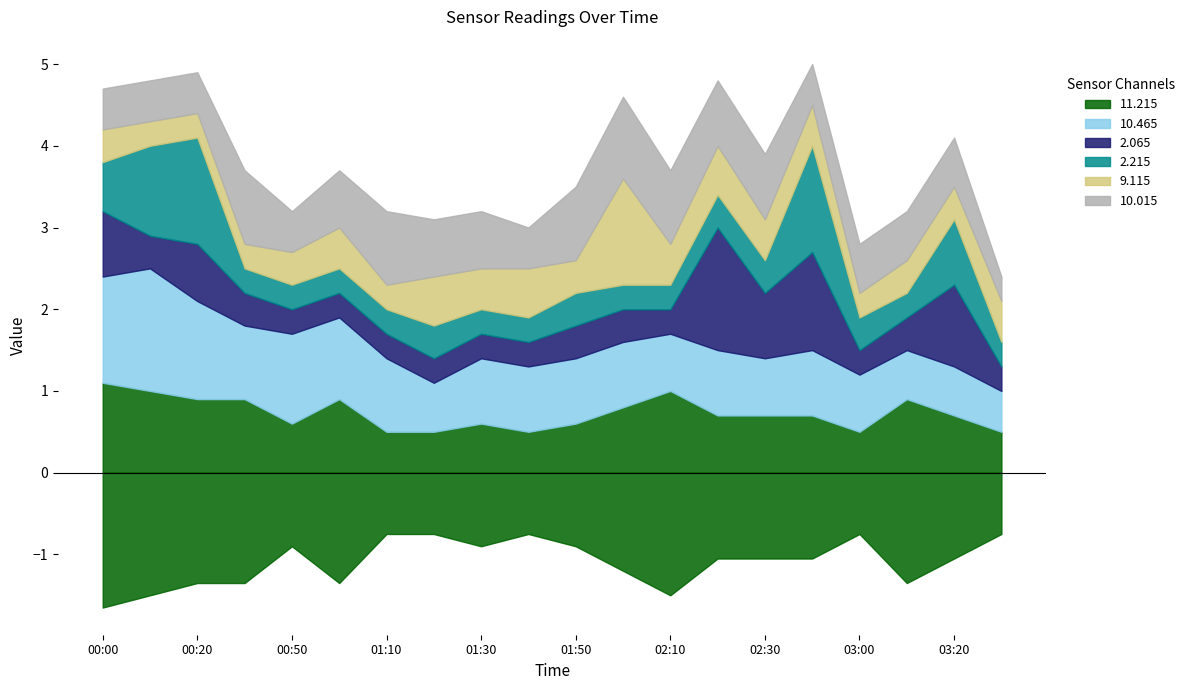

What are all the series names shown in the legend?

11.215, 10.465, 2.065, 2.215, 9.115, 10.015